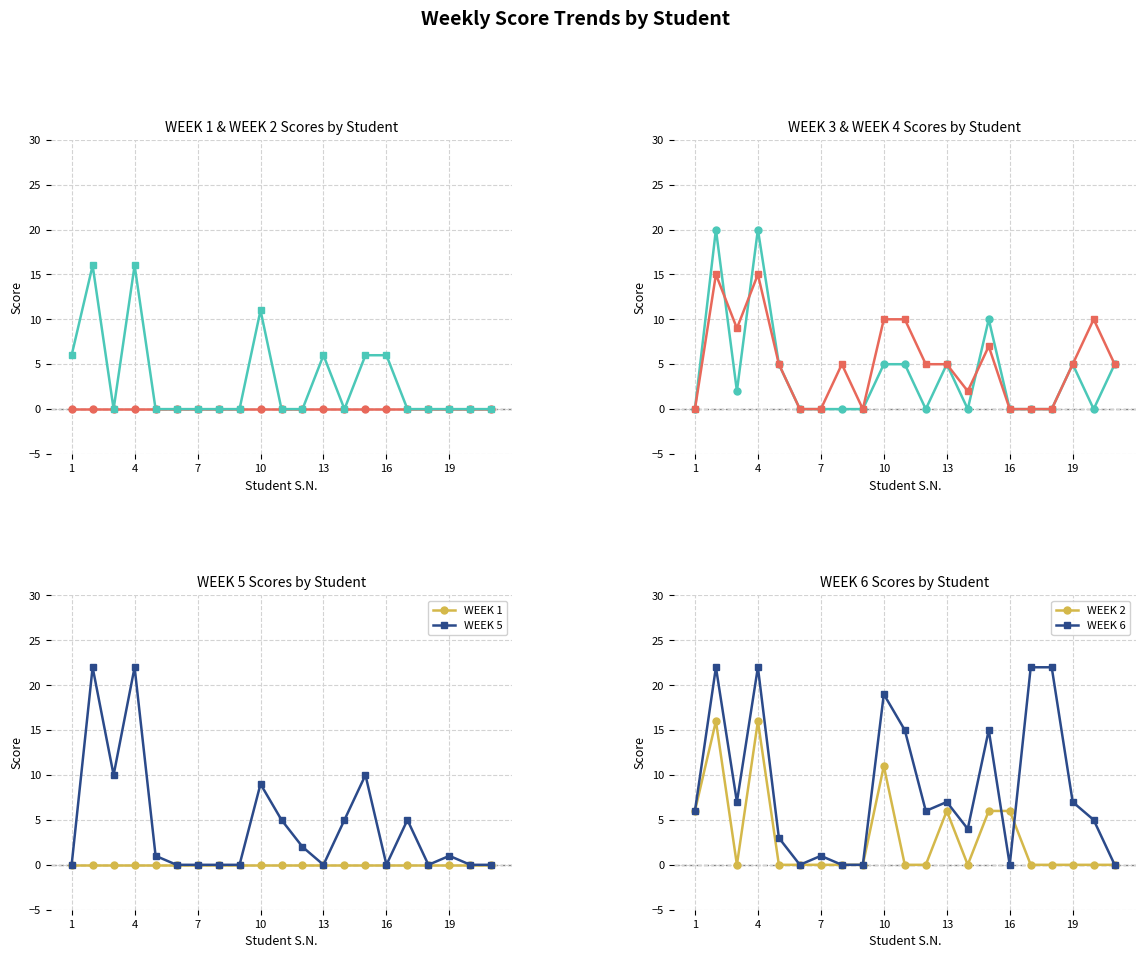

Reading left to right, transcribe all the data shown in this chart.

WEEK 1: 0	0	0	0	0	0	0	0	0	0	0	0	0	0	0	0	0	0	0	0	0
WEEK 2: 6	16	0	16	0	0	0	0	0	11	0	0	6	0	6	6	0	0	0	0	0
WEEK 3: 0	20	2	20	5	0	0	0	0	5	5	0	5	0	10	0	0	0	5	0	5
WEEK 4: 0	15	9	15	5	0	0	5	0	10	10	5	5	2	7	0	0	0	5	10	5
WEEK 5: 0	22	10	22	1	0	0	0	0	9	5	2	0	5	10	0	5	0	1	0	0
WEEK 6: 6	22	7	22	3	0	1	0	0	19	15	6	7	4	15	0	22	22	7	5	0